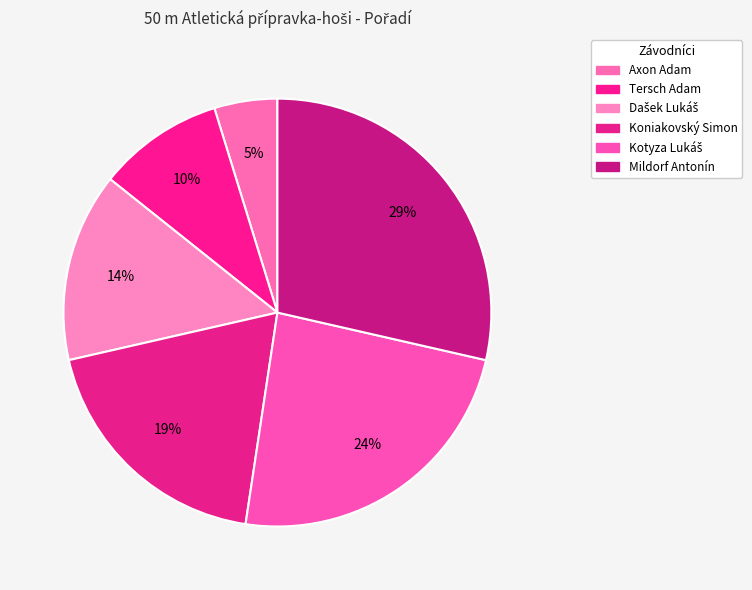

Rank the categories by value from highest to lowest.

Mildorf Antonín, Kotyza Lukáš, Koniakovský Simon, Dašek Lukáš, Tersch Adam, Axon Adam